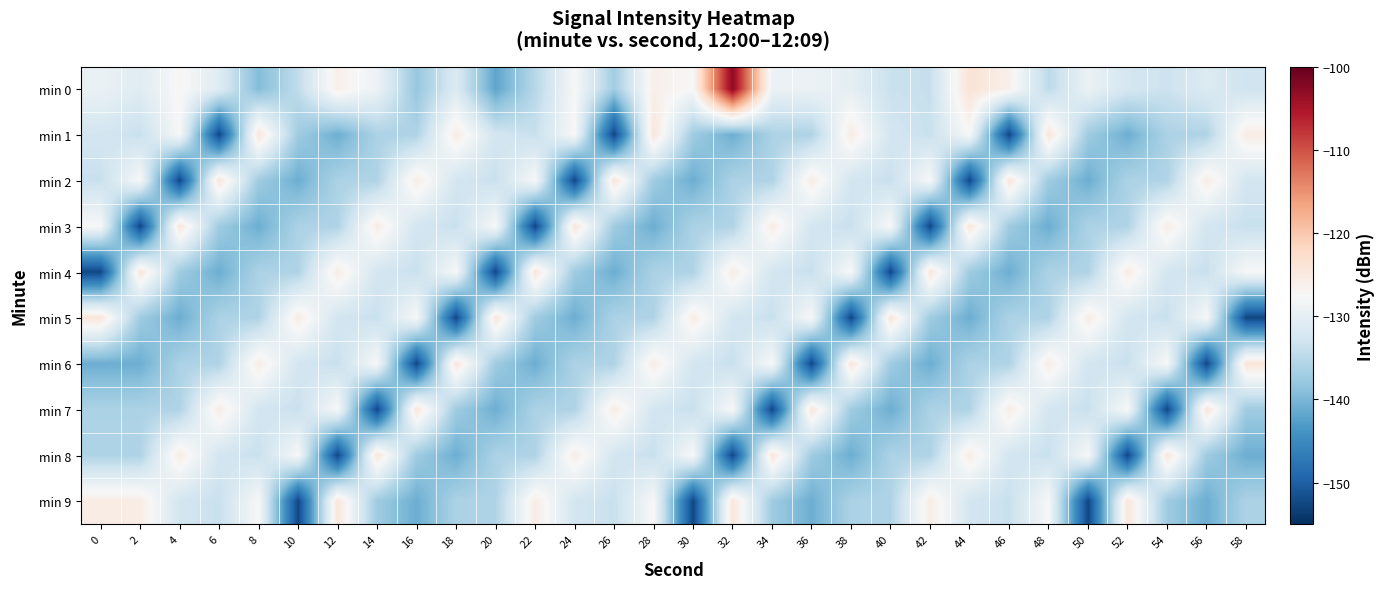

Rank the series by their maximum value, from highest to lowest.

min 0, min 1, min 2, min 3, min 4, min 5, min 6, min 7, min 8, min 9